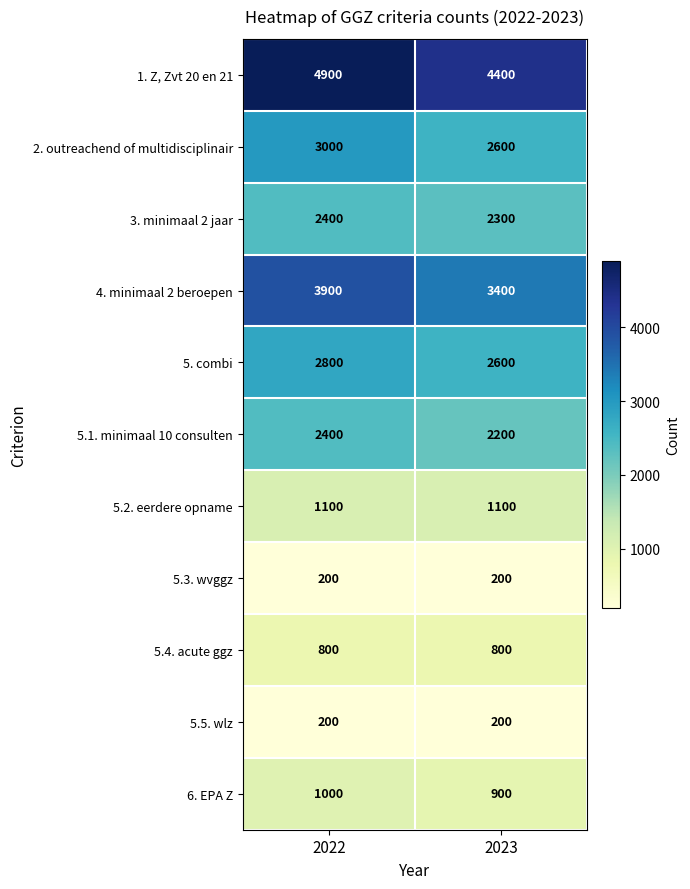

How many distinct data groups are displayed?

11